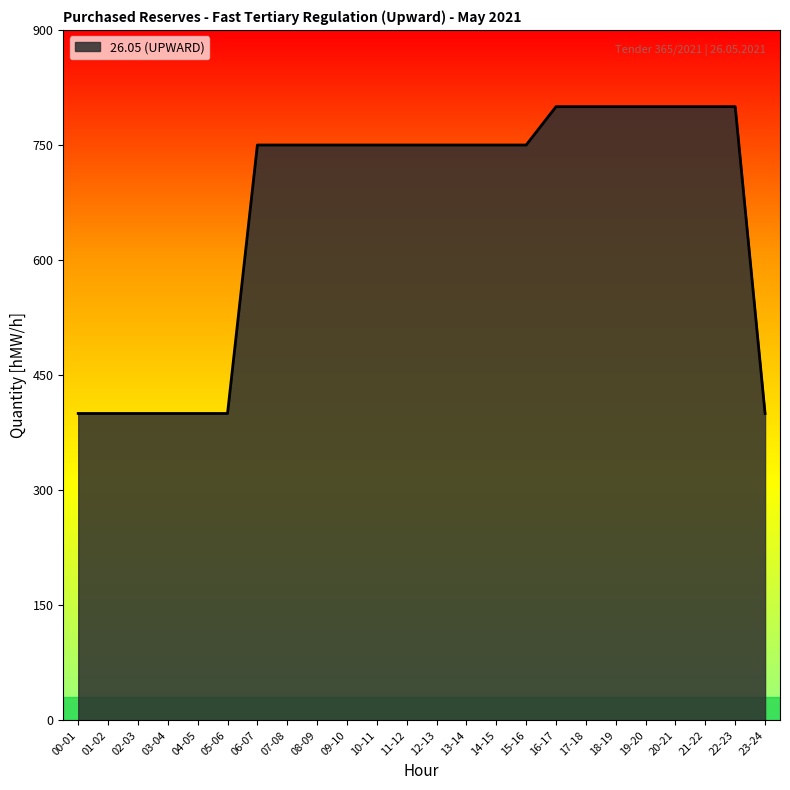

Is it true that the value at 20-21 is 1371?

False